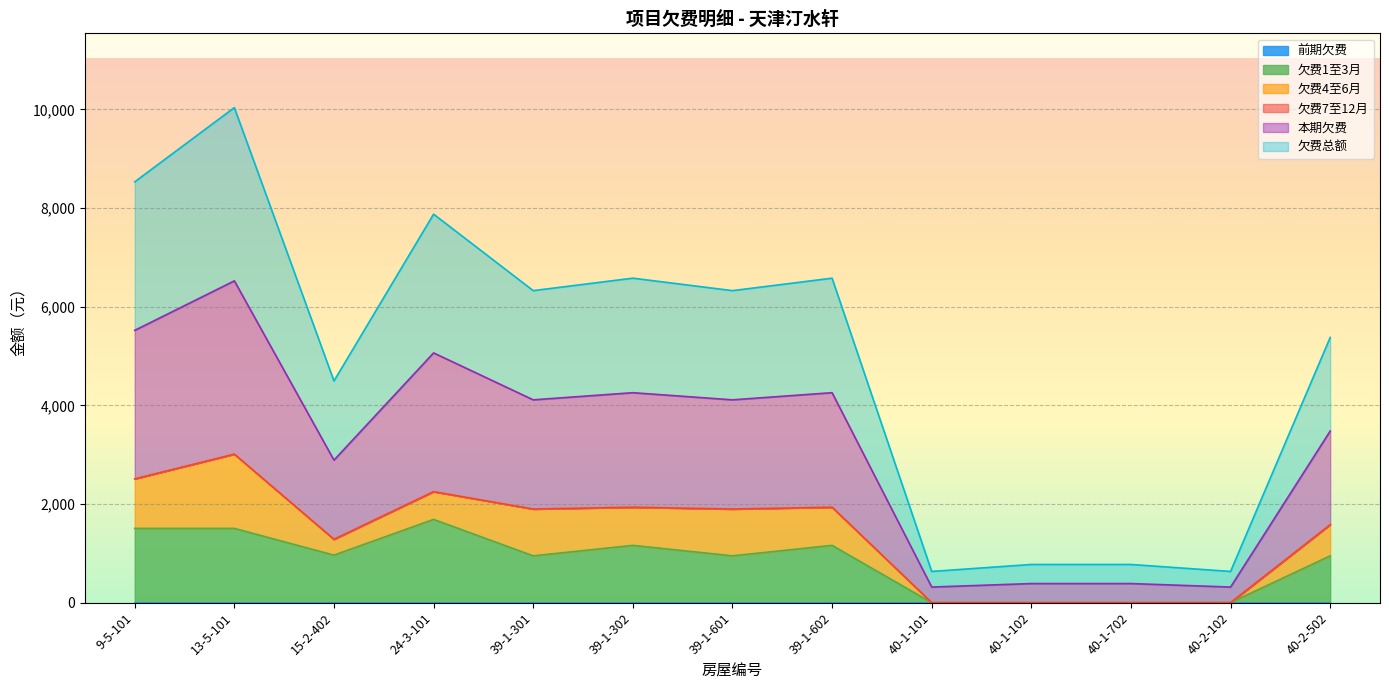

Does the chart display data point markers on the line(s)?

No